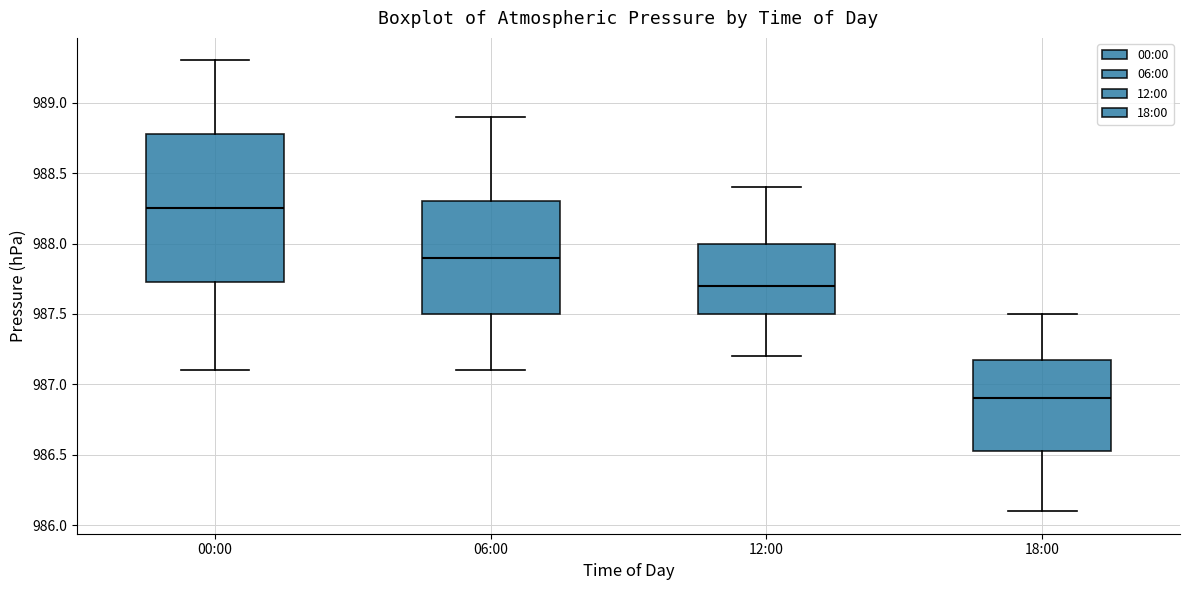

Reading left to right, transcribe this box plot: for each box, give where its median line is, the range the box spans, and where its two whiskers end, as read against the y-axis. The values are not printed on the chart, so give them approximately, as read against the axis.

00:00: median 988.25, box 987.75 to 988.80, whiskers 987.10 to 989.30
06:00: median 987.90, box 987.50 to 988.30, whiskers 987.10 to 988.90
12:00: median 987.70, box 987.50 to 988.00, whiskers 987.20 to 988.40
18:00: median 986.90, box 986.55 to 987.20, whiskers 986.10 to 987.50